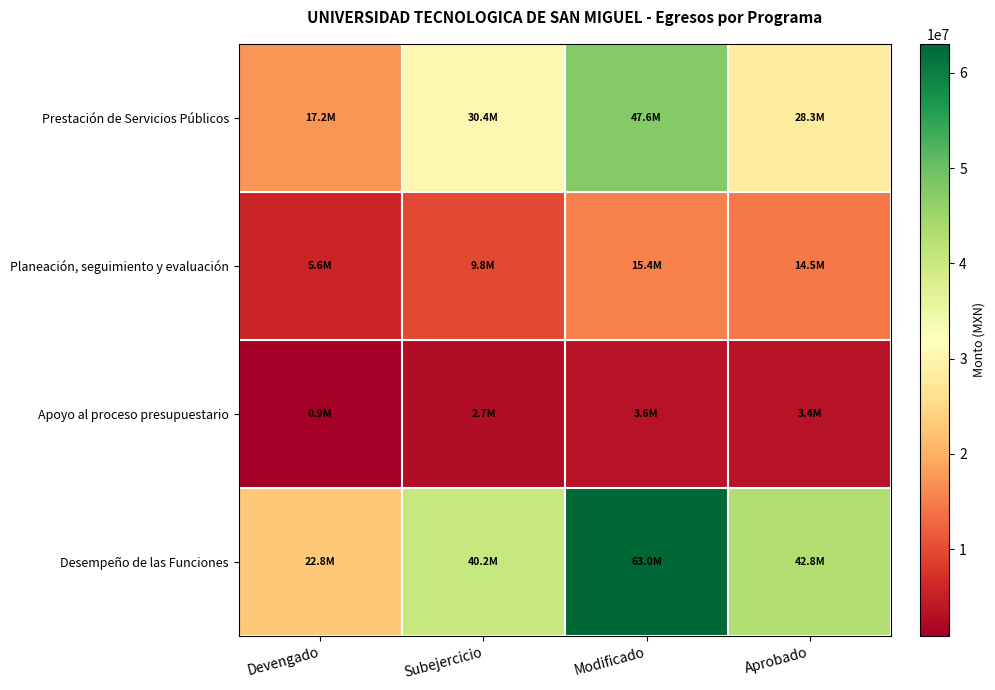

Which series has the largest total across all categories?

Desempeño de las Funciones